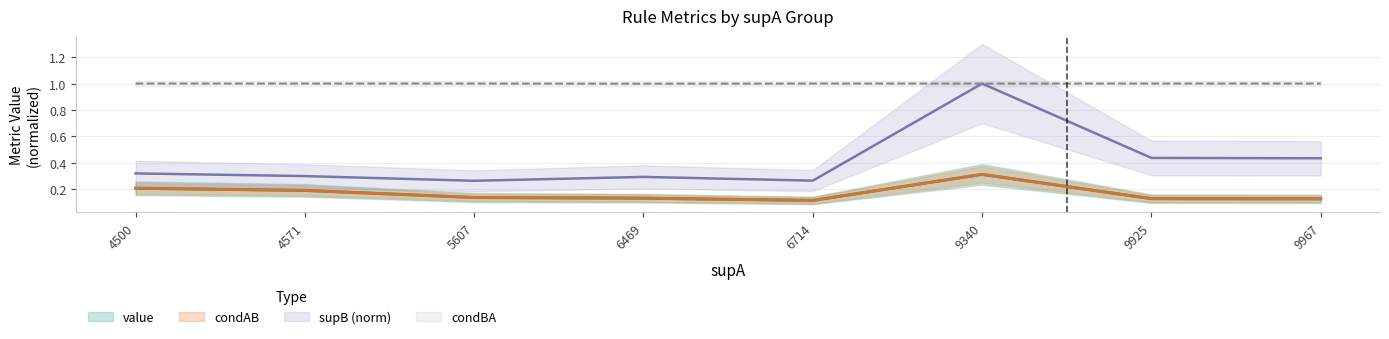

Rank the series by their maximum value, from lowest to highest.

value, condAB, supB, condBA